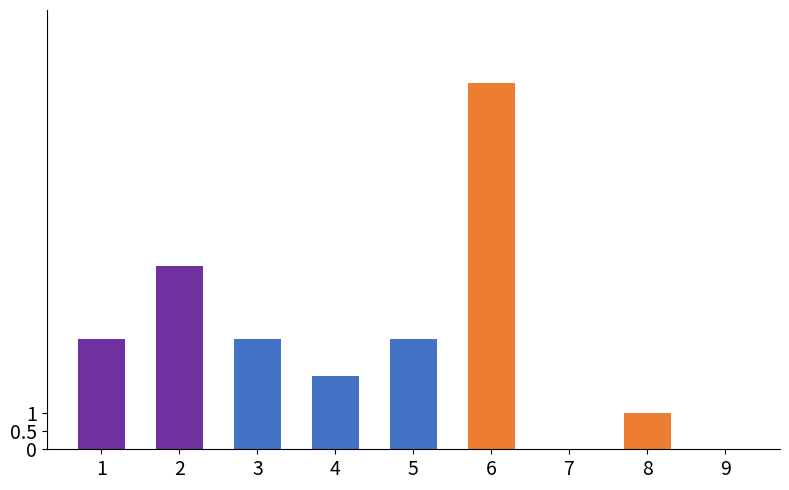

Where is the data nearest to the value 5?

2